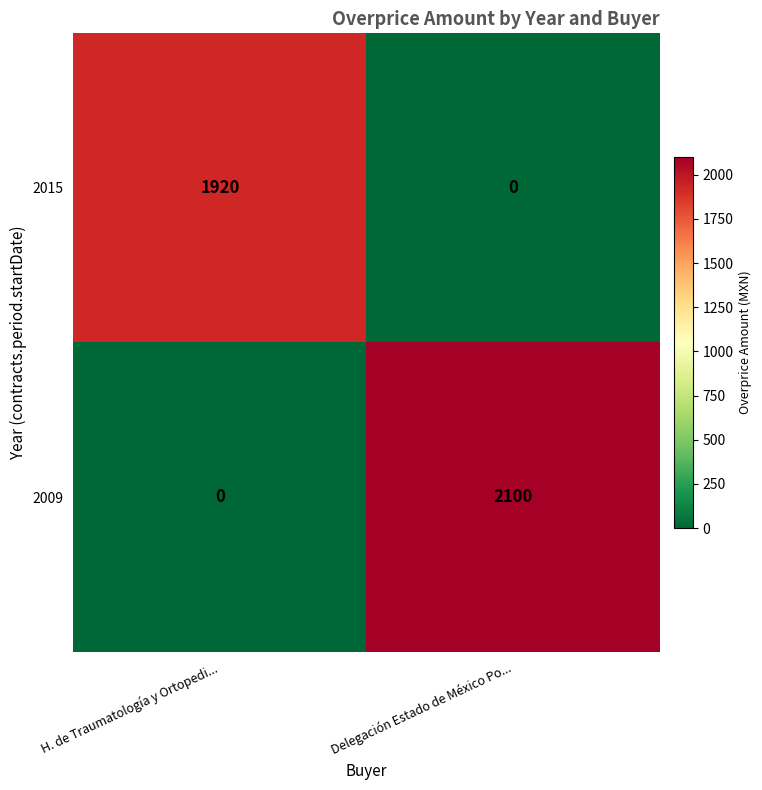

What is the maximum value for 2009?

2100